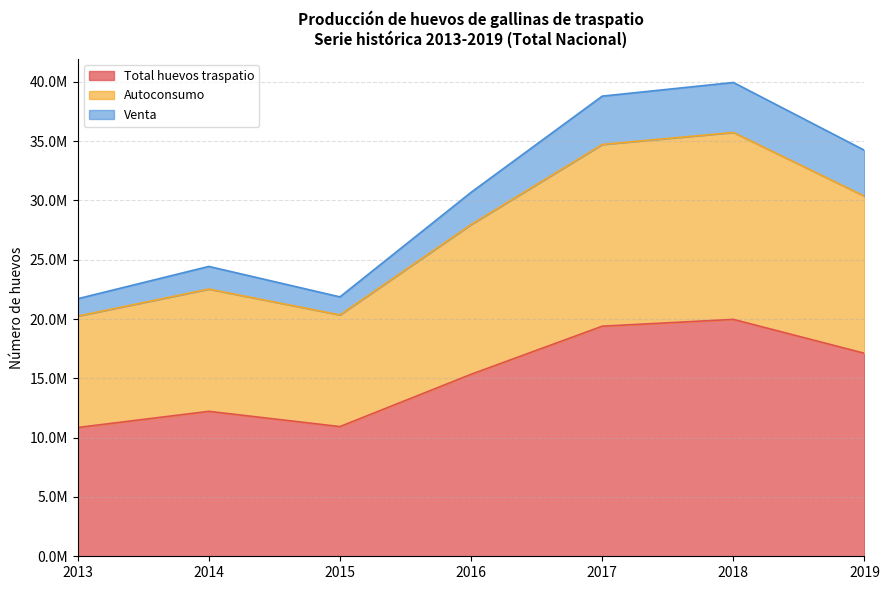

Reading right to left, extract all data points from this chart.

Total huevos traspatio: 17109958.5	19968931.7	19393836.5	15339689.2	10932411.6	12216512.9	10854297.1
Autoconsumo: 30356480.1	35726862.7	34714308.0	27965297.7	20346710.5	22522423.3	20245454.7
Venta: 34219917.0	39937863.4	38787672.9	30679378.3	21864823.1	24433025.8	21708594.2